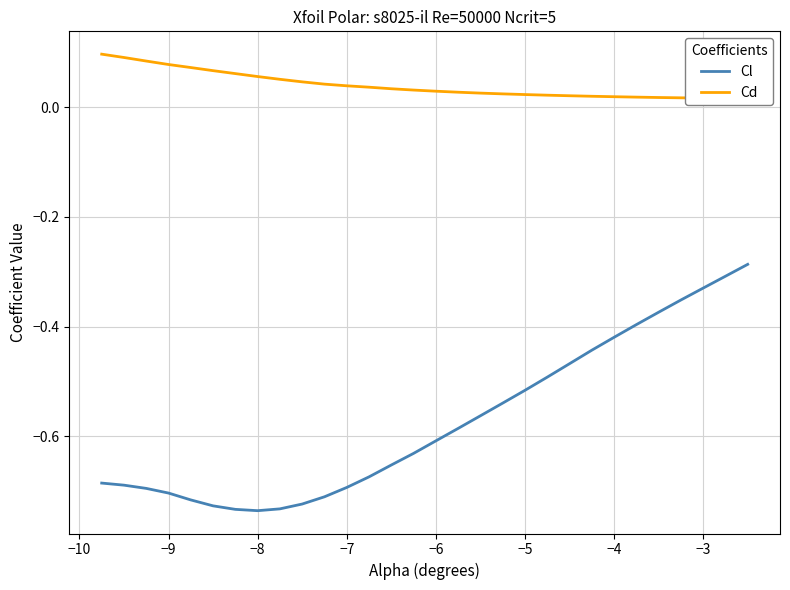

True or false: Cd has more than 1 interior local peaks.

False